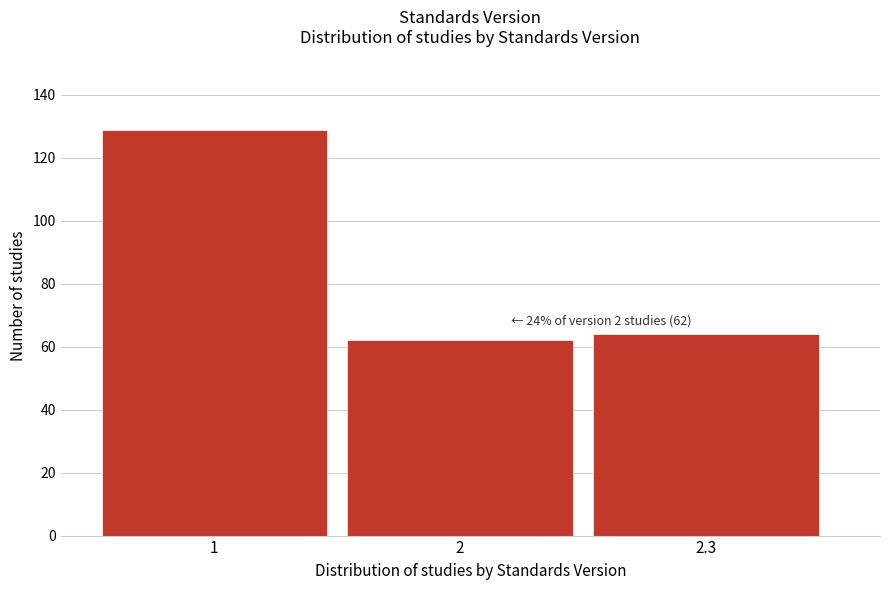

Reading left to right, list all the values displayed in this chart.

1=129	2=62	2.3=64